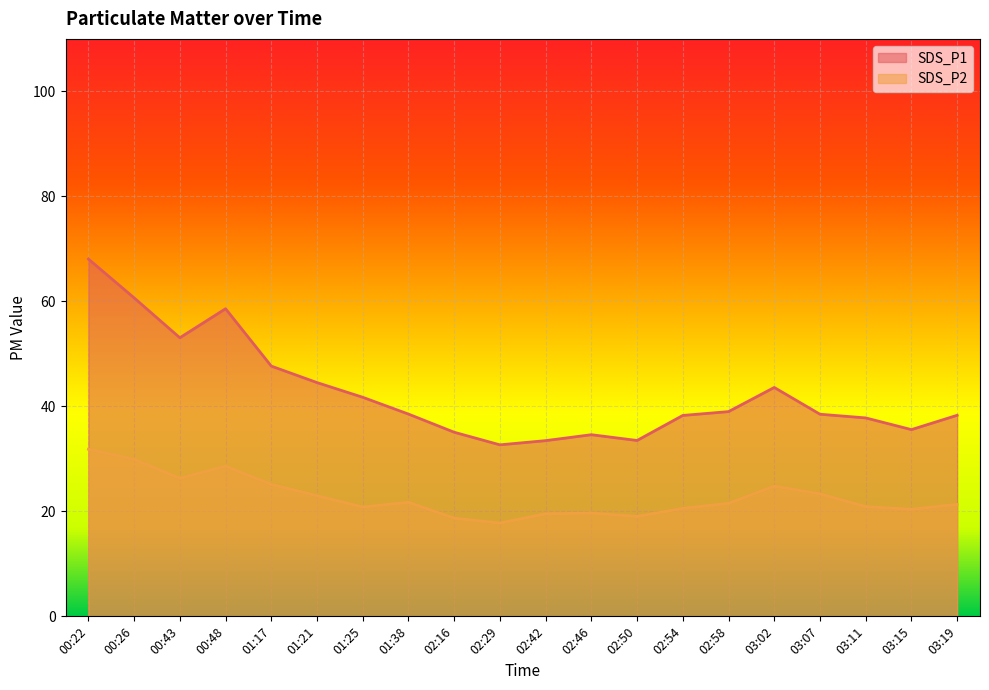

At which category is the sum across all series the highest?

00:22